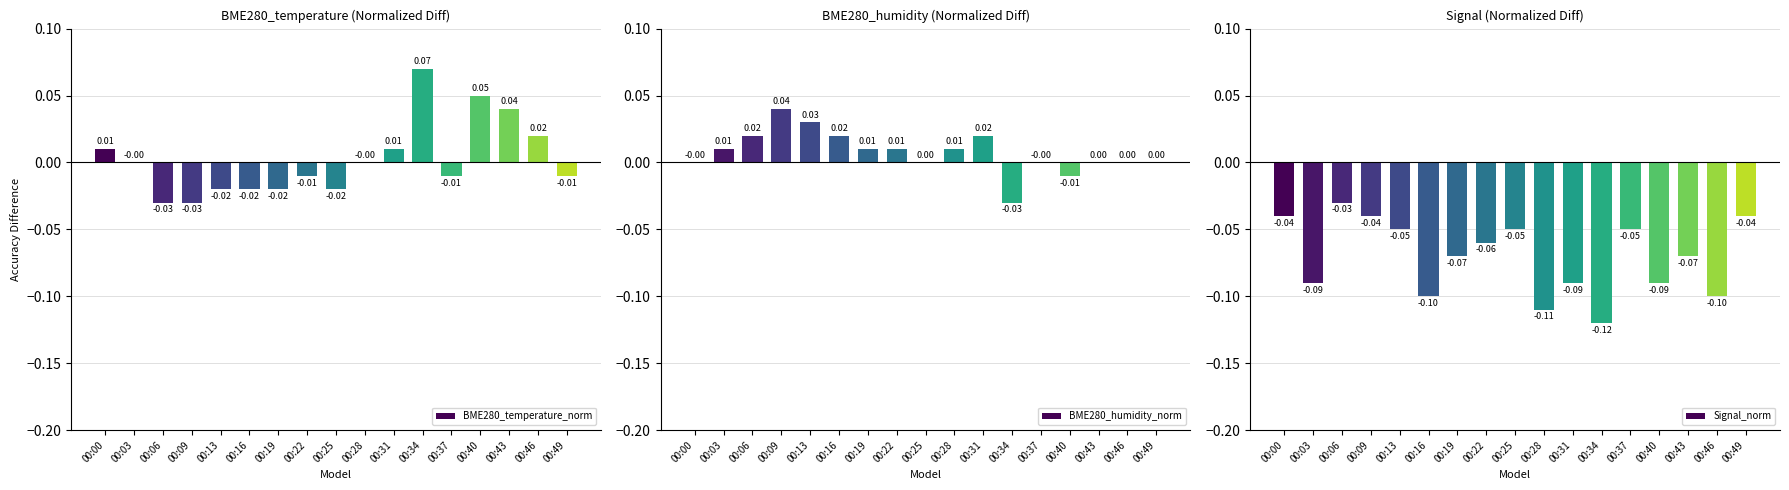

What is the difference between the BME280_humidity_norm values at 00:34 and 00:16?

0.1